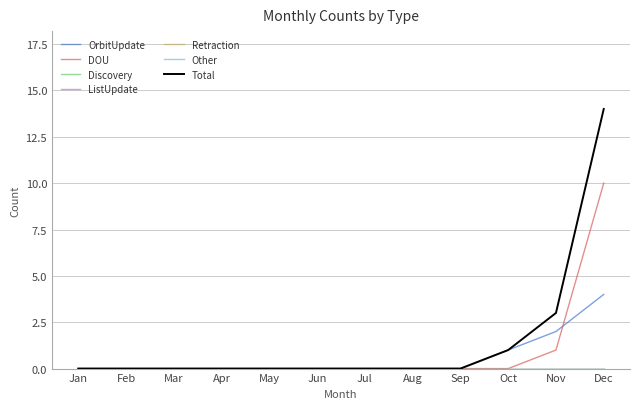

Is this an area chart (filled region under the line)?

No